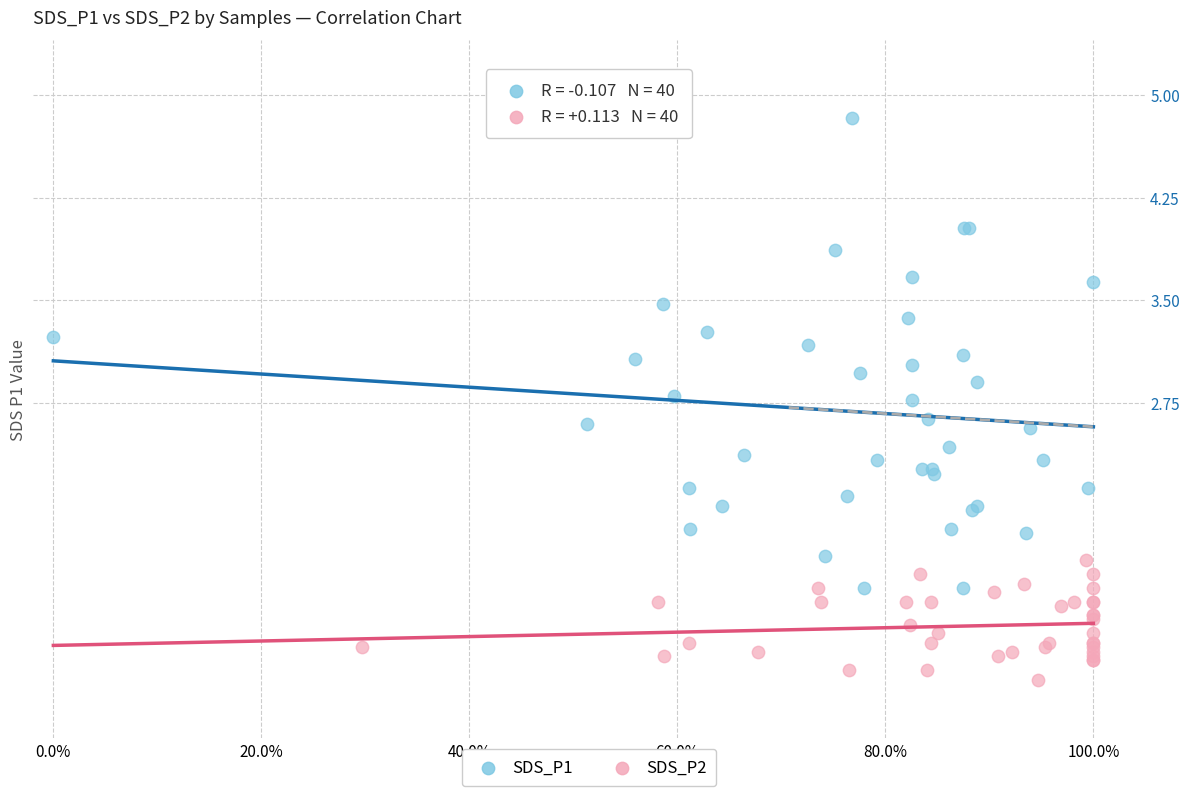

Which series reaches the maximum Y coordinate?

SDS_P1